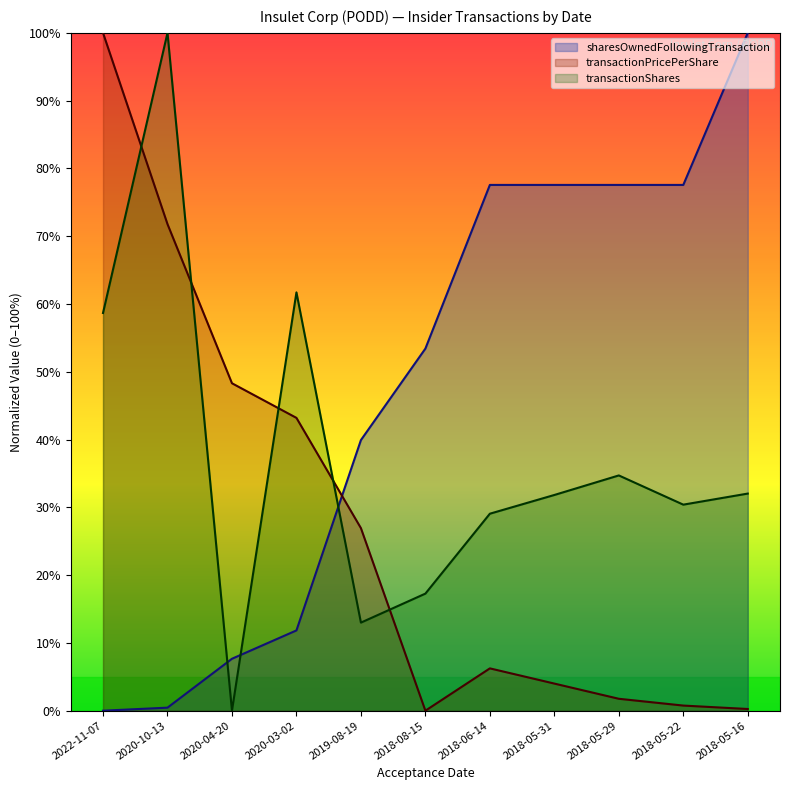

How many positive values does the transactionShares series have?

10